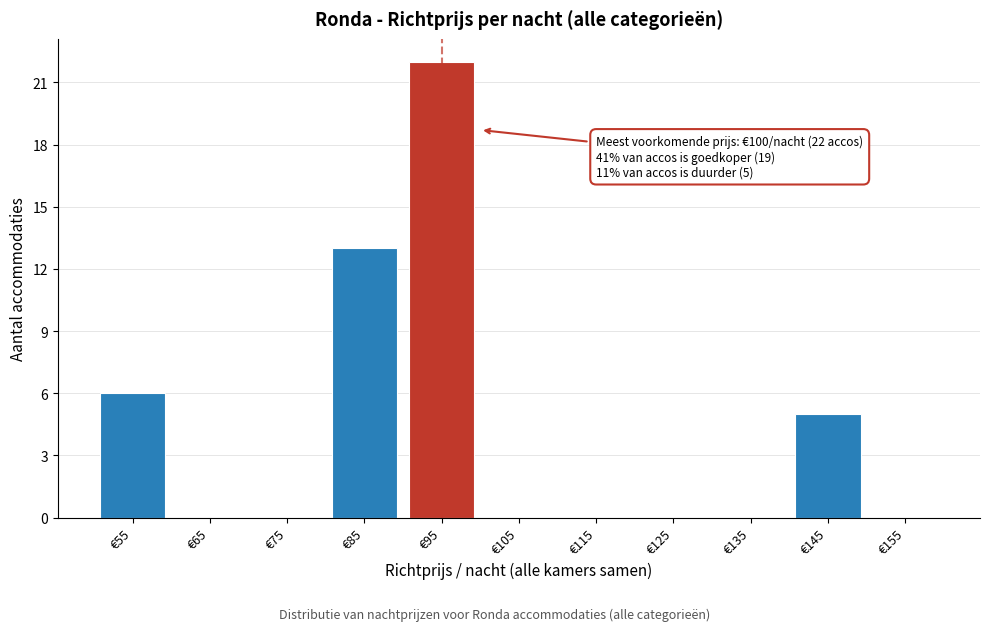

Reading right to left, what are all the values shown in this chart?

€155=0	€145=5	€135=0	€125=0	€115=0	€105=0	€95=22	€85=13	€75=0	€65=0	€55=6